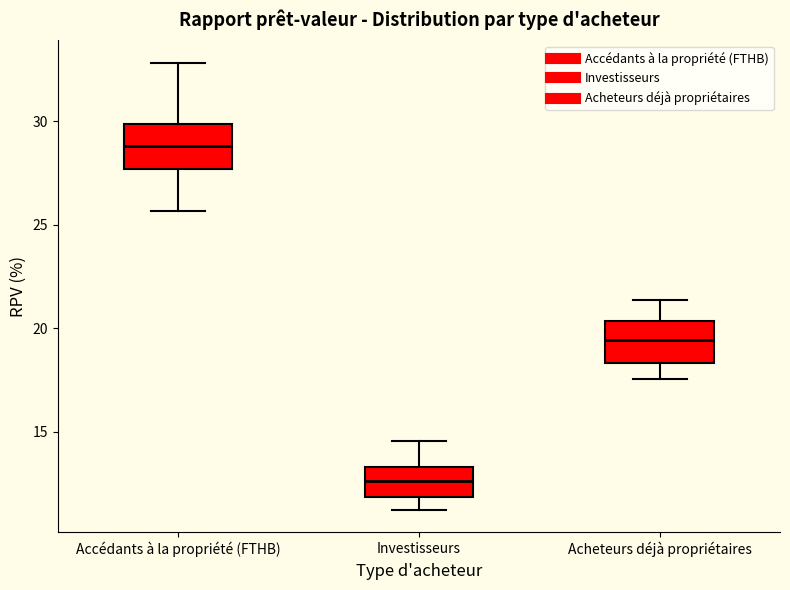

Reading left to right, transcribe this box plot: for each box, give where its median line is, the range the box spans, and where its two whiskers end, as read against the y-axis. The values are not printed on the chart, so give them approximately, as read against the axis.

Accédants à la propriété (FTHB): median 29.0, box 27.5 to 30.0, whiskers 25.5 to 33.0
Investisseurs: median 12.5, box 12.0 to 13.5, whiskers 11.0 to 14.5
Acheteurs déjà propriétaires: median 19.5, box 18.5 to 20.5, whiskers 17.5 to 21.5